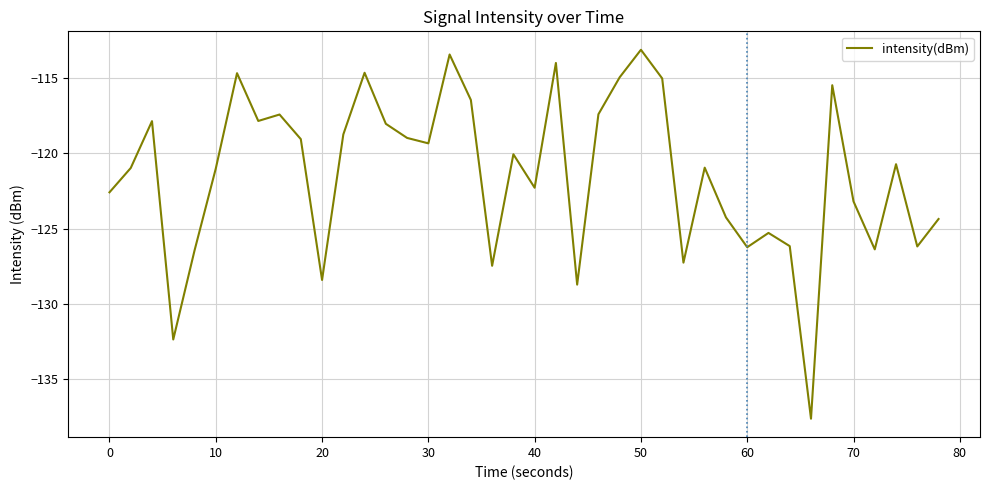

What is the difference between the maximum and minimum values?

24.5